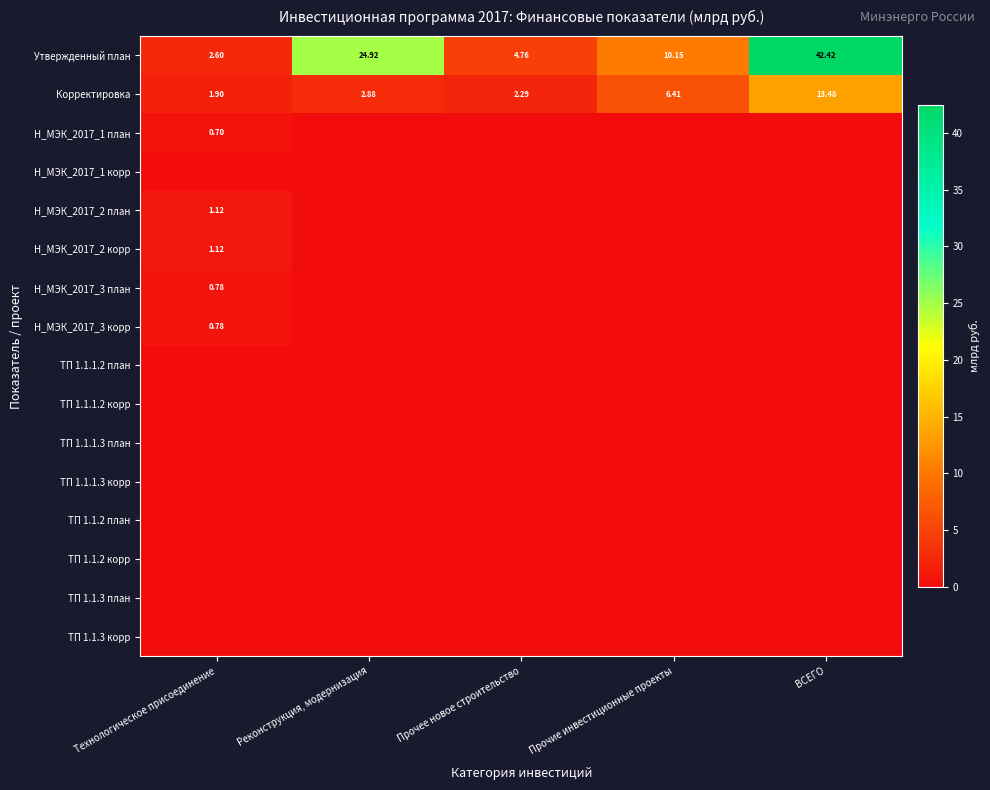

Count the number of categories in the chart.

5